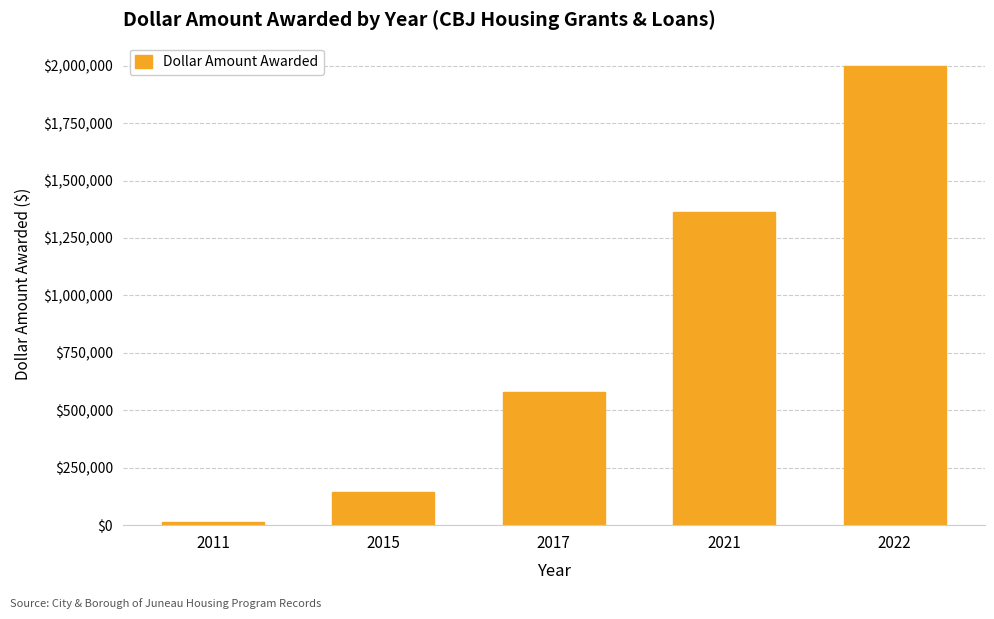

The value at 2021 is 1362253.5. True or false?

True